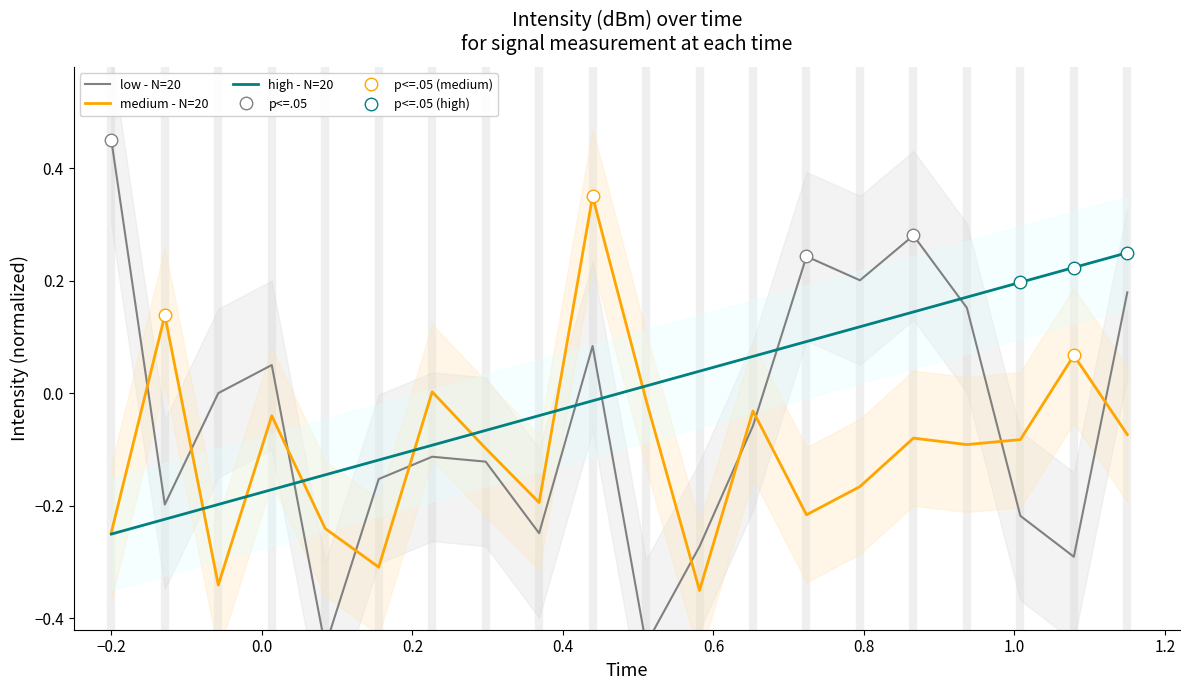

Reading right to left, what are all the values shown in this chart?

intensity(dBm) - first 30: 0.2	-0.3	-0.2	0.2	0.3	0.2	0.2	-0.1	-0.3	-0.4	0.1	-0.2	-0.1	-0.1	-0.2	-0.5	0.1	0.0	-0.2	0.5
intensity(dBm) - next 20: -0.1	0.1	-0.1	-0.1	-0.1	-0.2	-0.2	-0.0	-0.3	-0.0	0.3	-0.2	-0.1	0.0	-0.3	-0.2	-0.0	-0.3	0.1	-0.2
second: 0.2	0.2	0.2	0.2	0.1	0.1	0.1	0.1	0.0	0.0	-0.0	-0.0	-0.1	-0.1	-0.1	-0.1	-0.2	-0.2	-0.2	-0.2